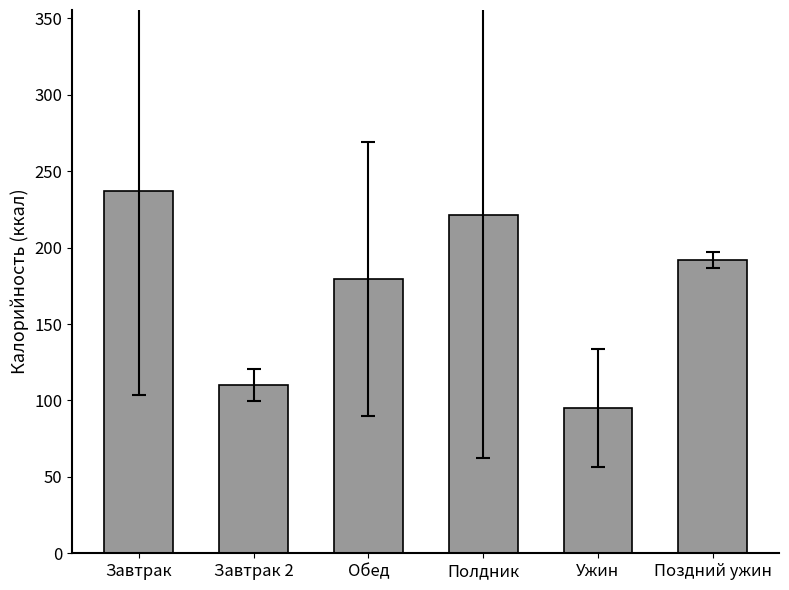

What is the sum of the values at Завтрак and Завтрак 2?

346.9